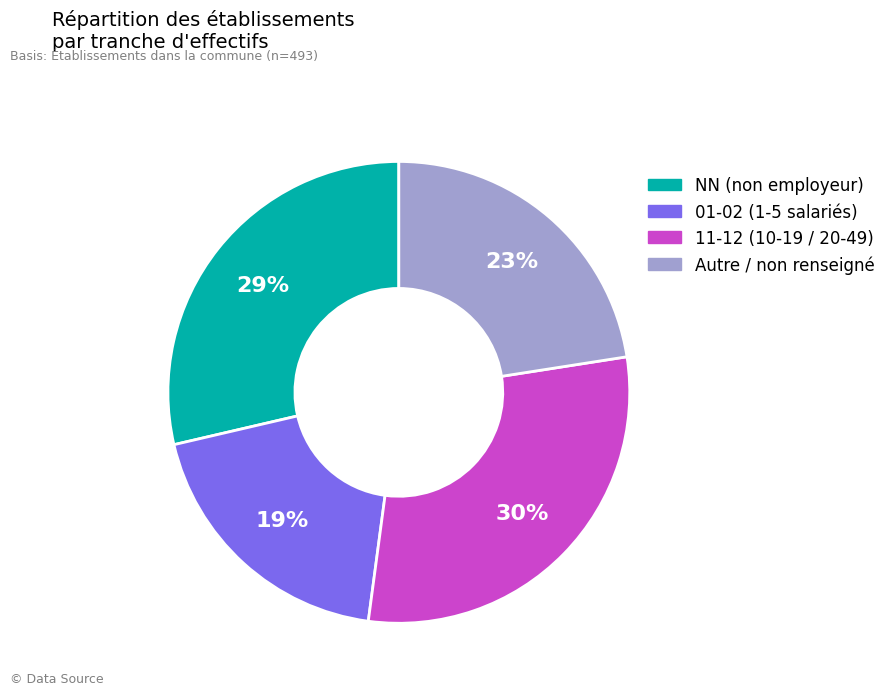

To the nearest percent, what is the average slice percentage?

25%